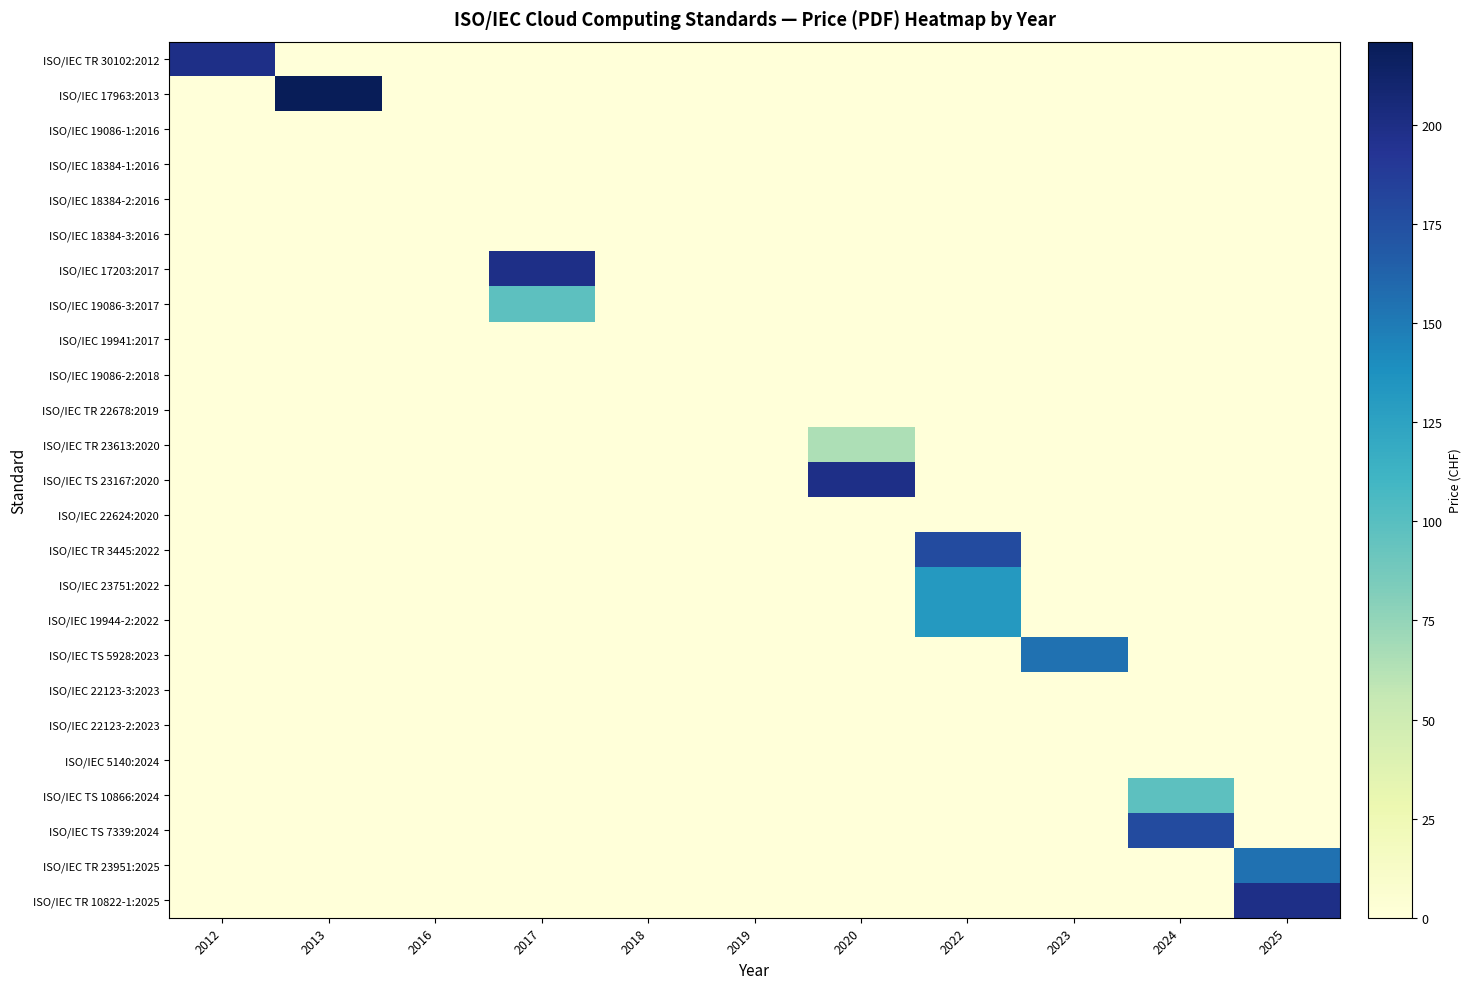

Which label corresponds to the smallest value in the chart?

2013